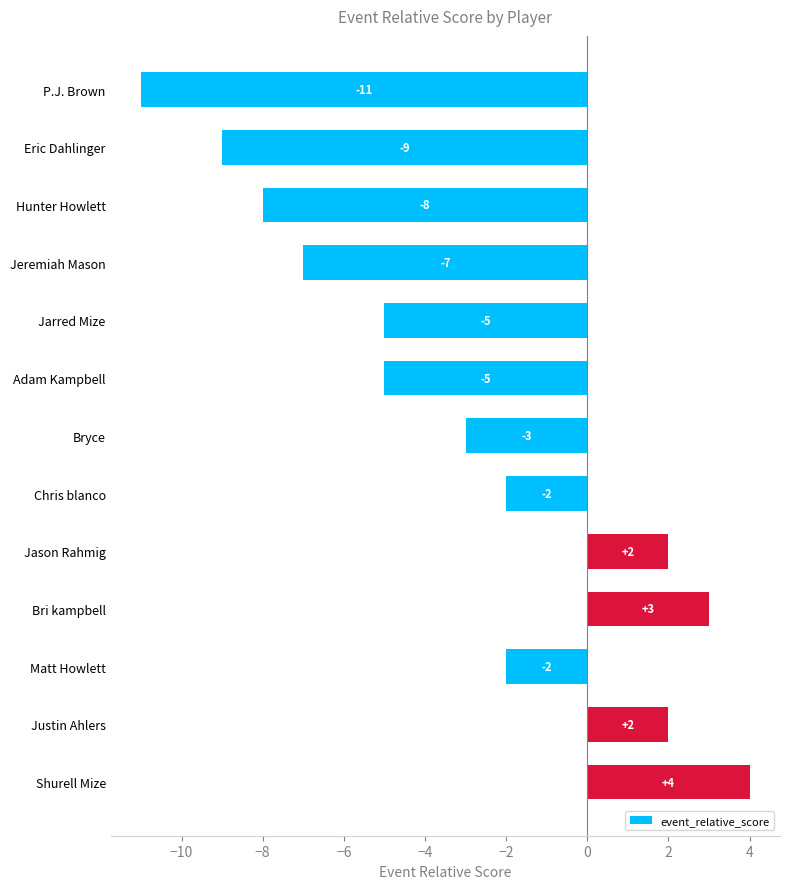

At which category does the chart reach its minimum across all series?

P.J. Brown